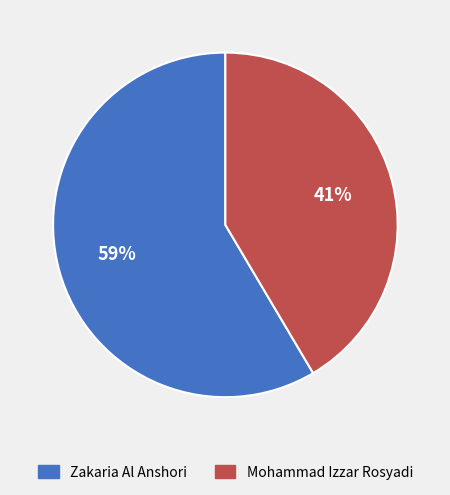

To the nearest percent, what portion does Mohammad Izzar Rosyadi represent?

41%